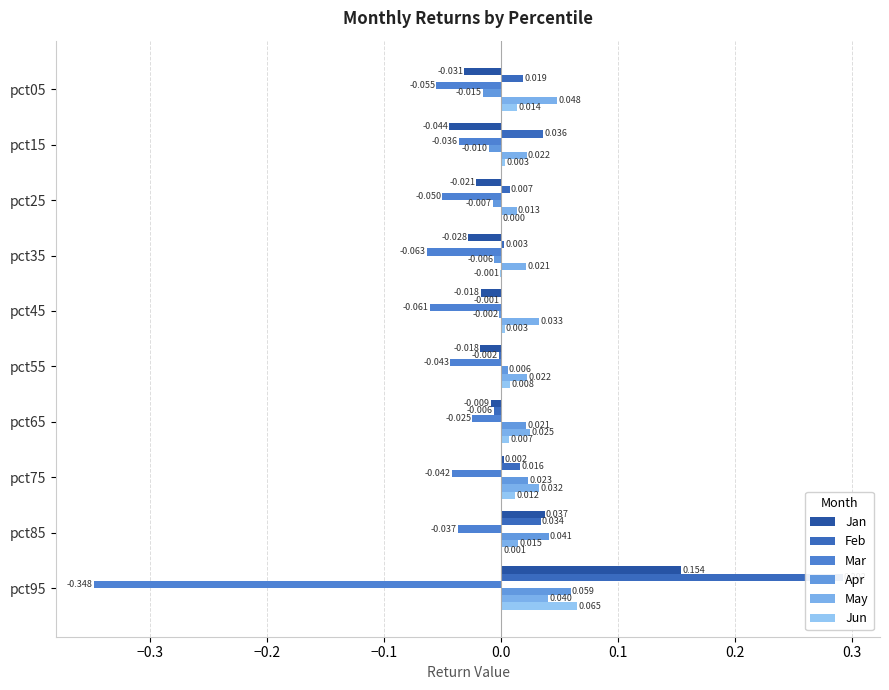

Which has a higher value, pct85 or pct95?

pct95